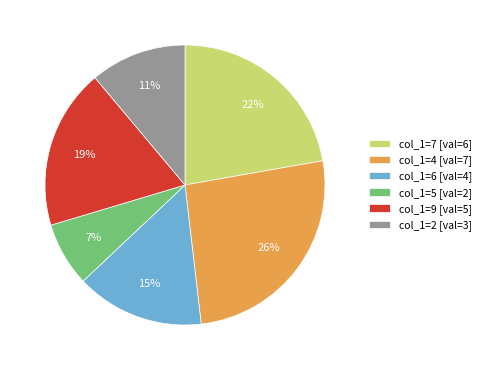

Which category has the biggest portion of the pie?

col_1=4 [val=7]